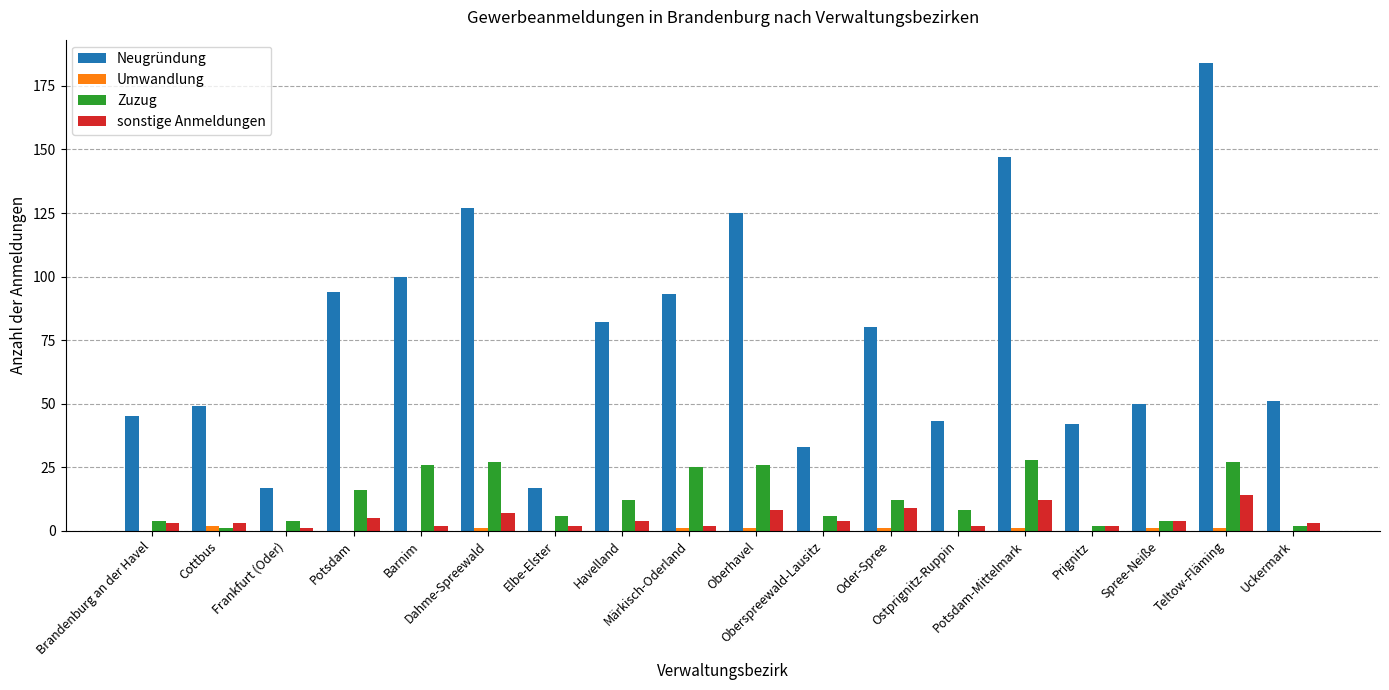

What is the sum of all Neugründung values?

1379